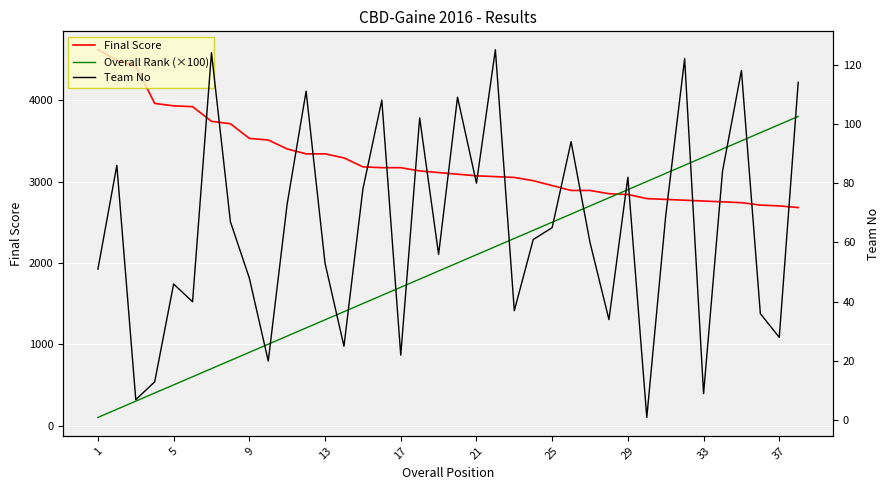

True or false: Final Score has more than 0 interior local peaks.

False